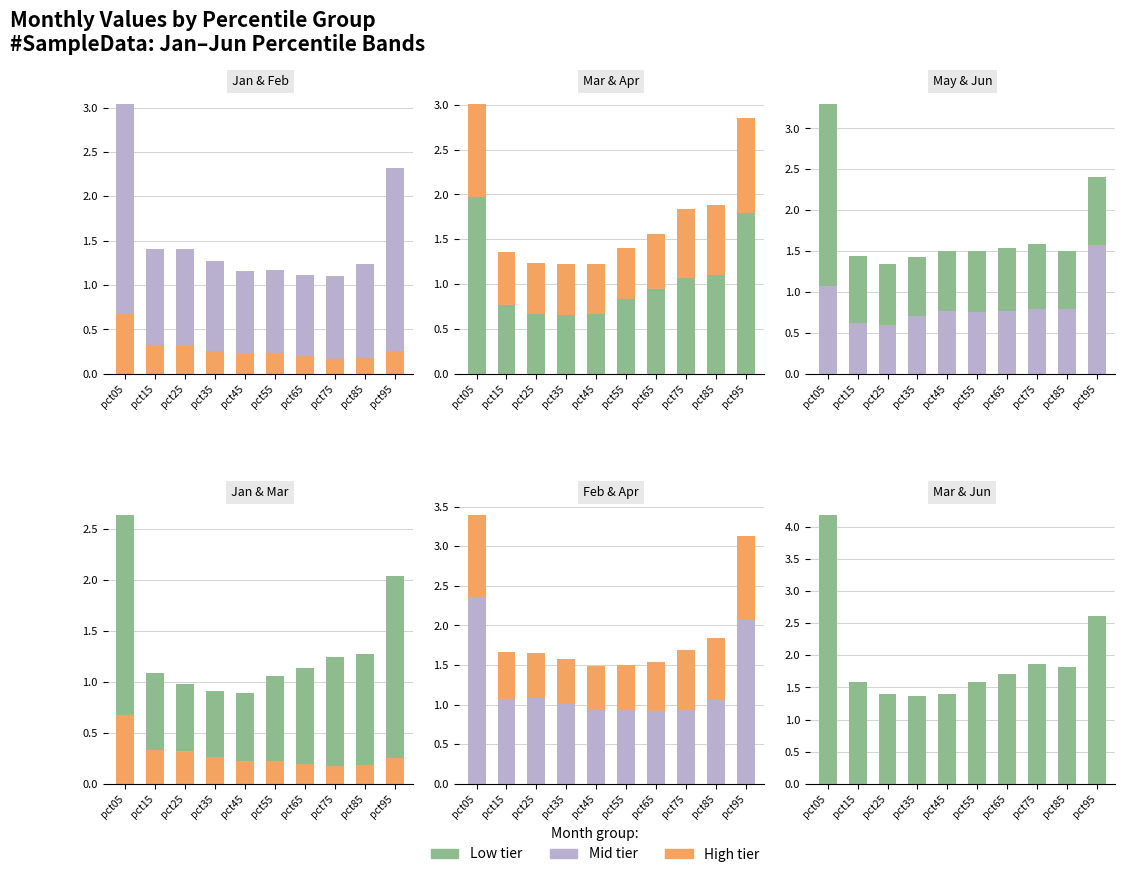

Rank the series at pct65 from highest to lowest value.

Mar, Feb, Jun, May, Apr, Jan